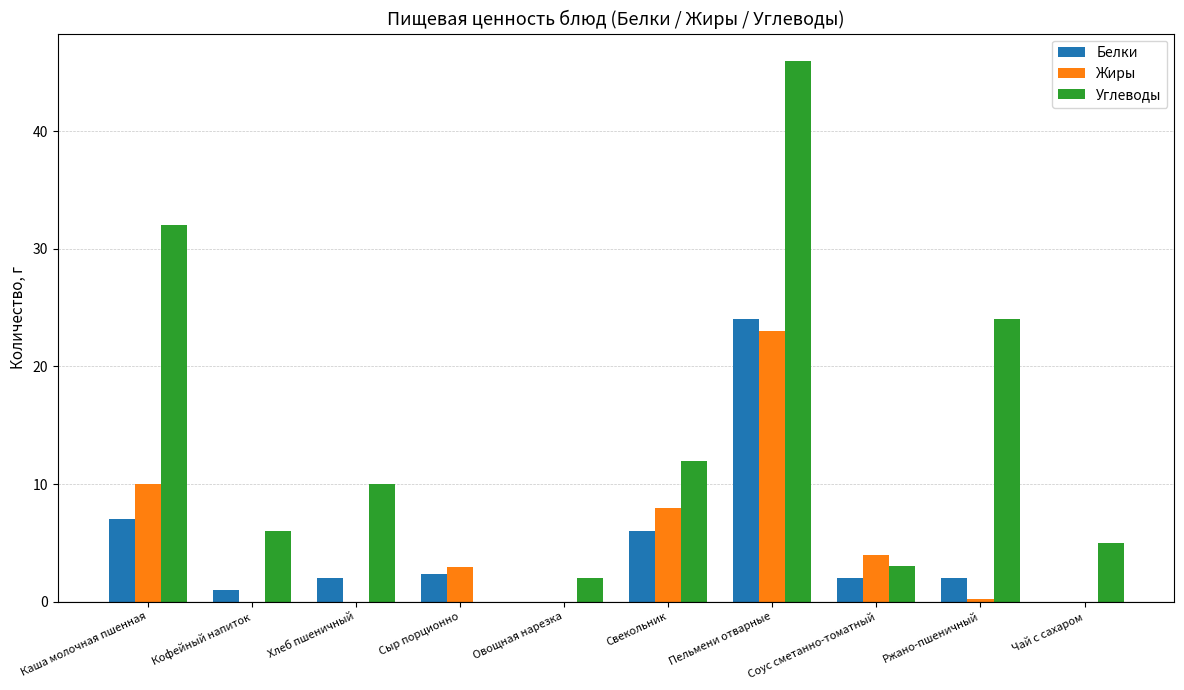

What is the spread (max minus min) of values at Каша молочная пшенная?

25.0